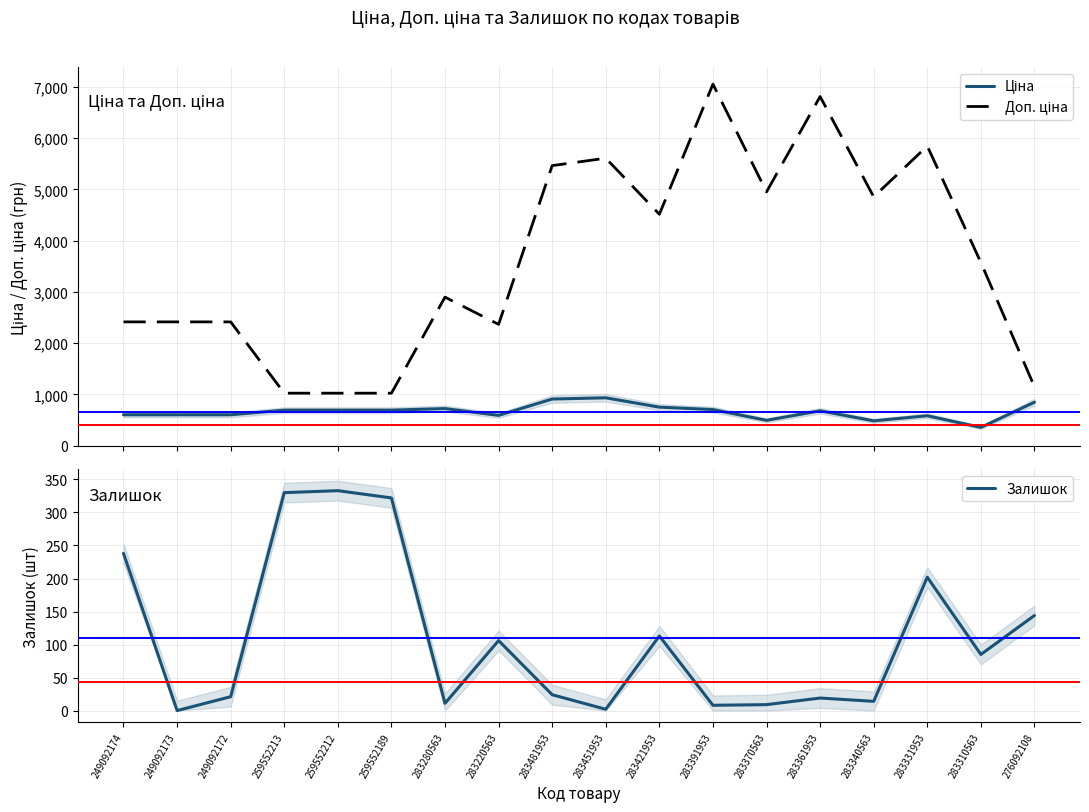

Reading left to right, transcribe all the data shown in this chart.

Ціна: 603.7	603.7	603.7	693.7	693.7	693.7	724.5	591.6	910.4	934.5	752.2	705.1	495.0	681.0	485.4	584.4	357.4	848.4
Доп. ціна: 2414.8	2414.8	2414.8	1024.6	1024.6	1024.6	2897.8	2366.5	5462.3	5607.2	4513.3	7051.3	4950.4	6809.8	4853.8	5843.9	3573.9	1149.7
Залишок: 238.0	0.0	21.0	330.0	333.0	322.0	11.0	106.0	24.0	2.0	113.0	8.0	9.0	19.0	14.0	202.0	85.0	144.0